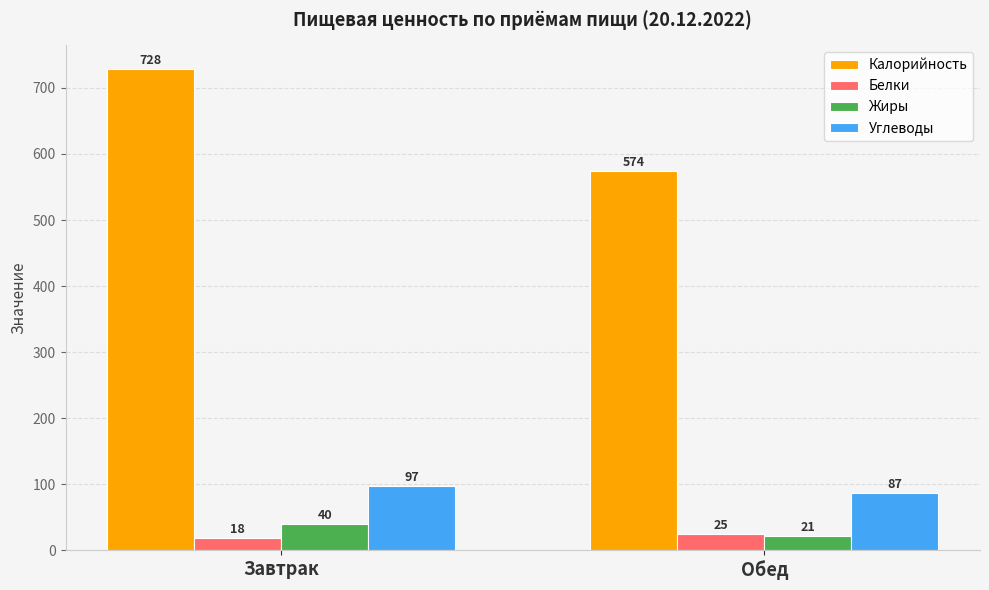

What is the difference between the highest and lowest values at Обед?

553